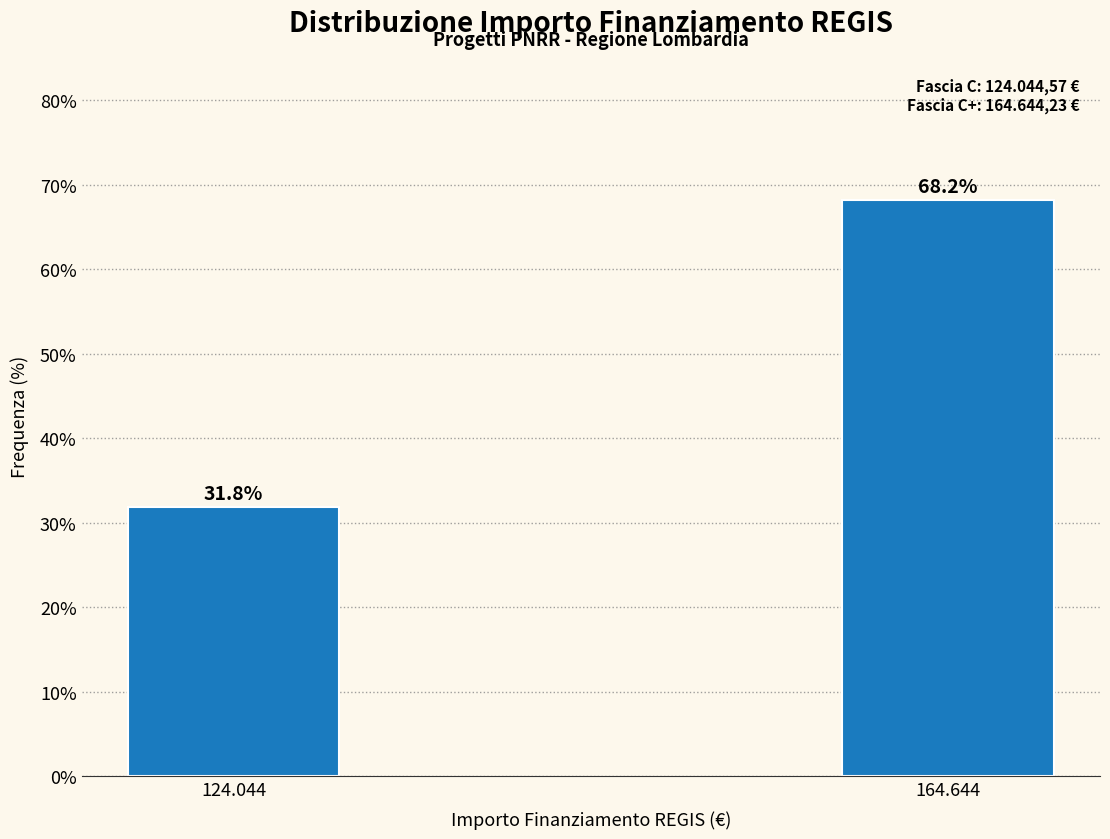

Reading right to left, list all the values displayed in this chart.

68.2	31.8